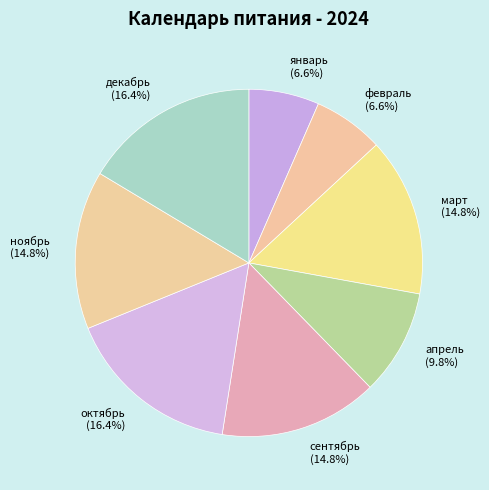

What percentage do ноябрь (14.8%) and сентябрь (14.8%) together represent?

29.5%